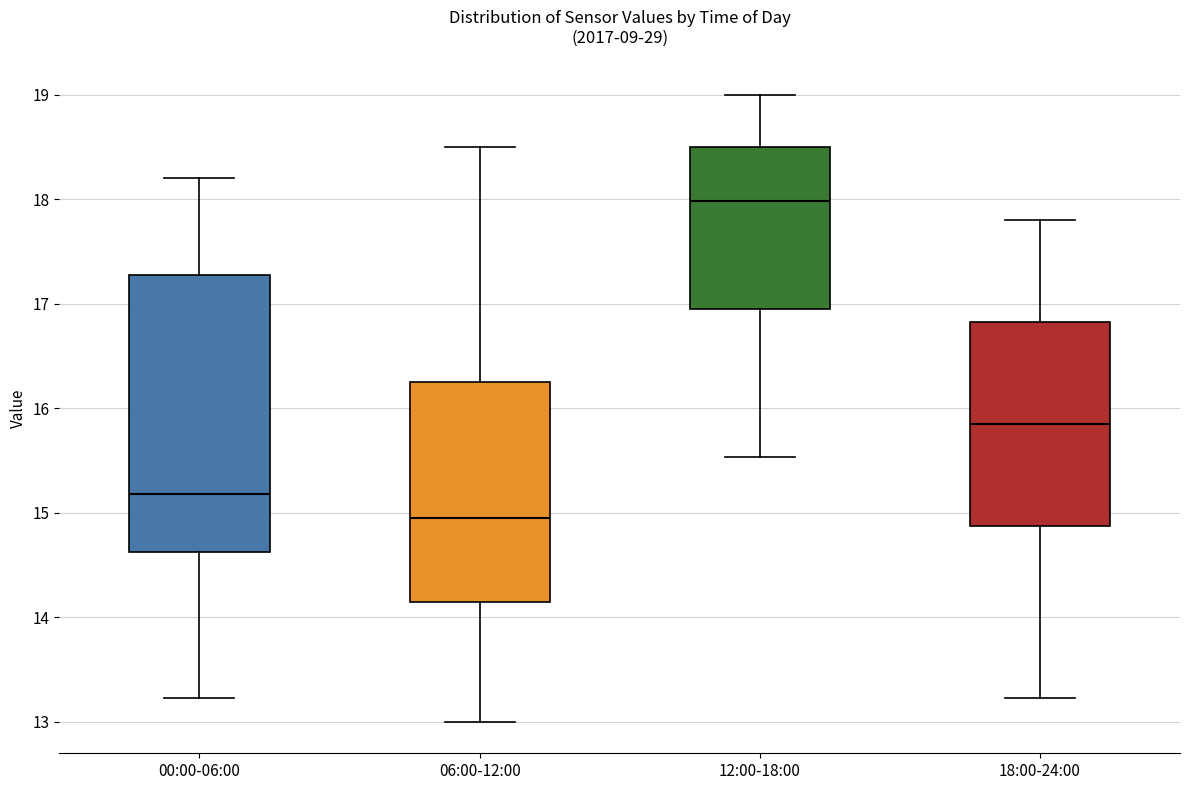

Where is the lower edge of the box for 00:00-06:00 on the y-axis? The values are not printed on the chart, so give them approximately, as read against the axis.

14.6